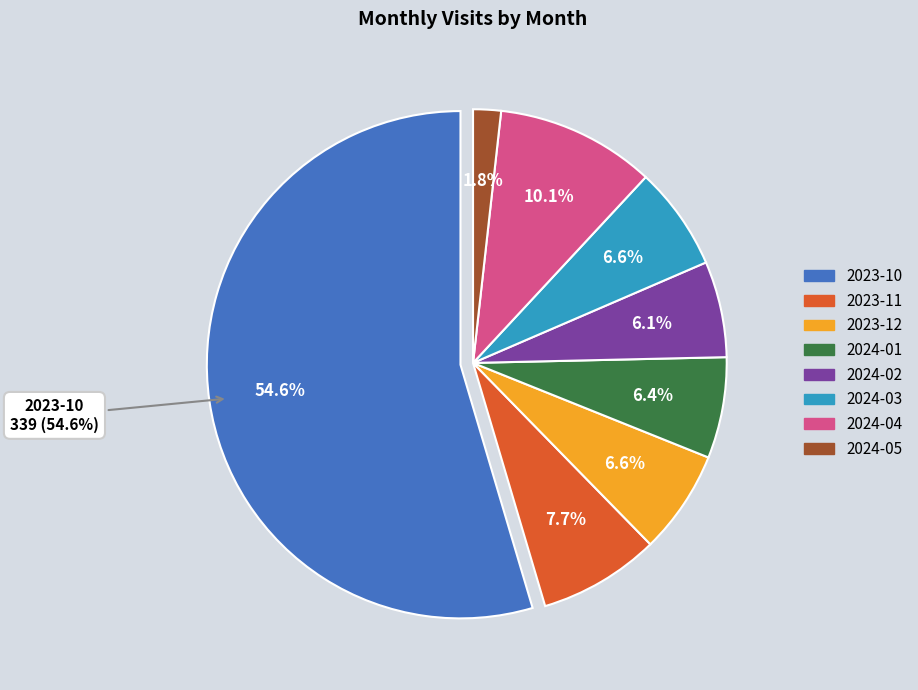

What is the change in value from 2023-11 to 2024-05?

-37